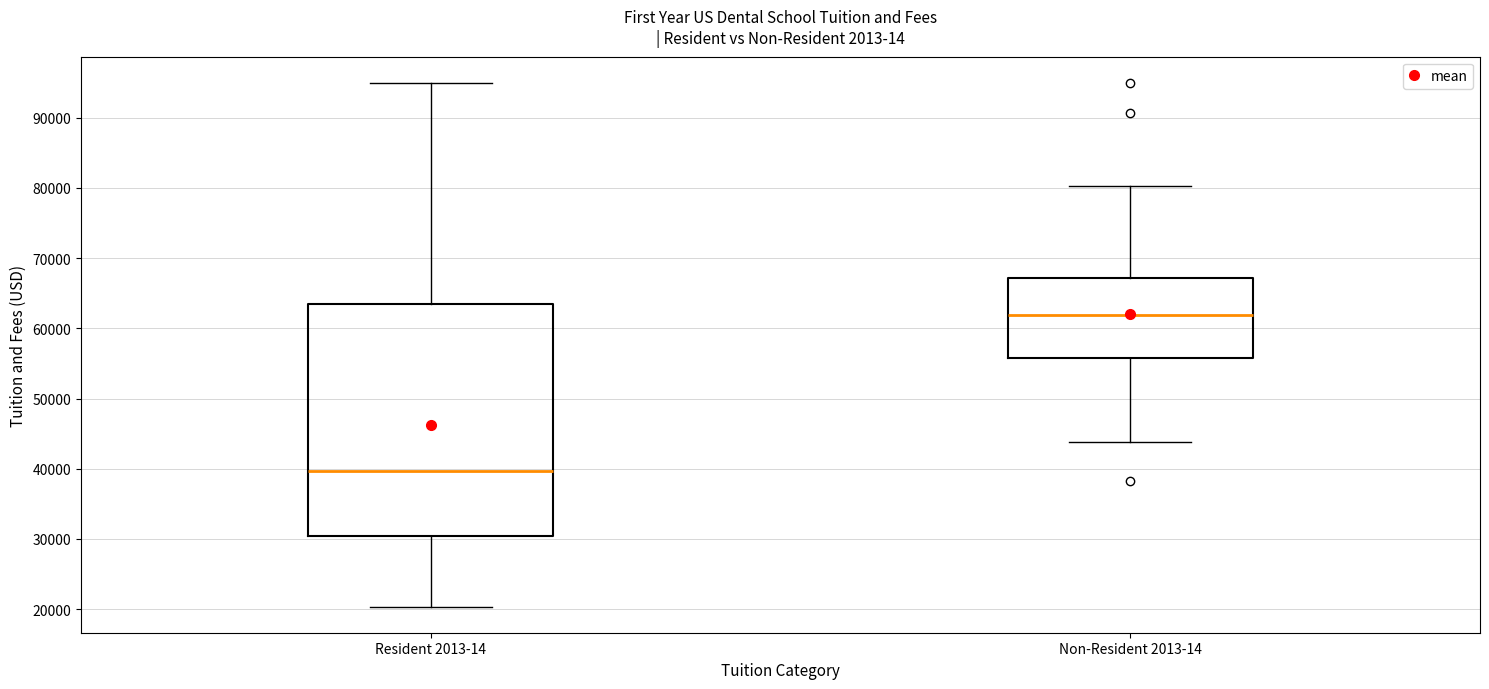

Which box's median line is the highest?

Non-Resident 2013-14